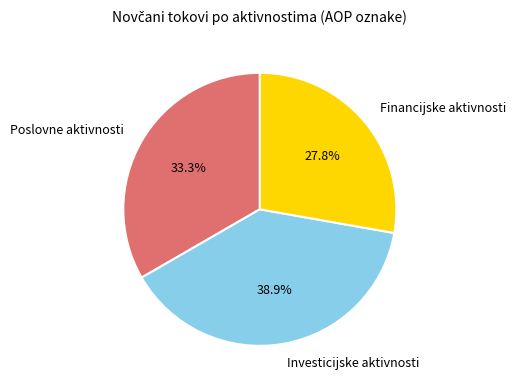

What is the total percentage of Poslovne aktivnosti and Investicijske aktivnosti?

72.2%